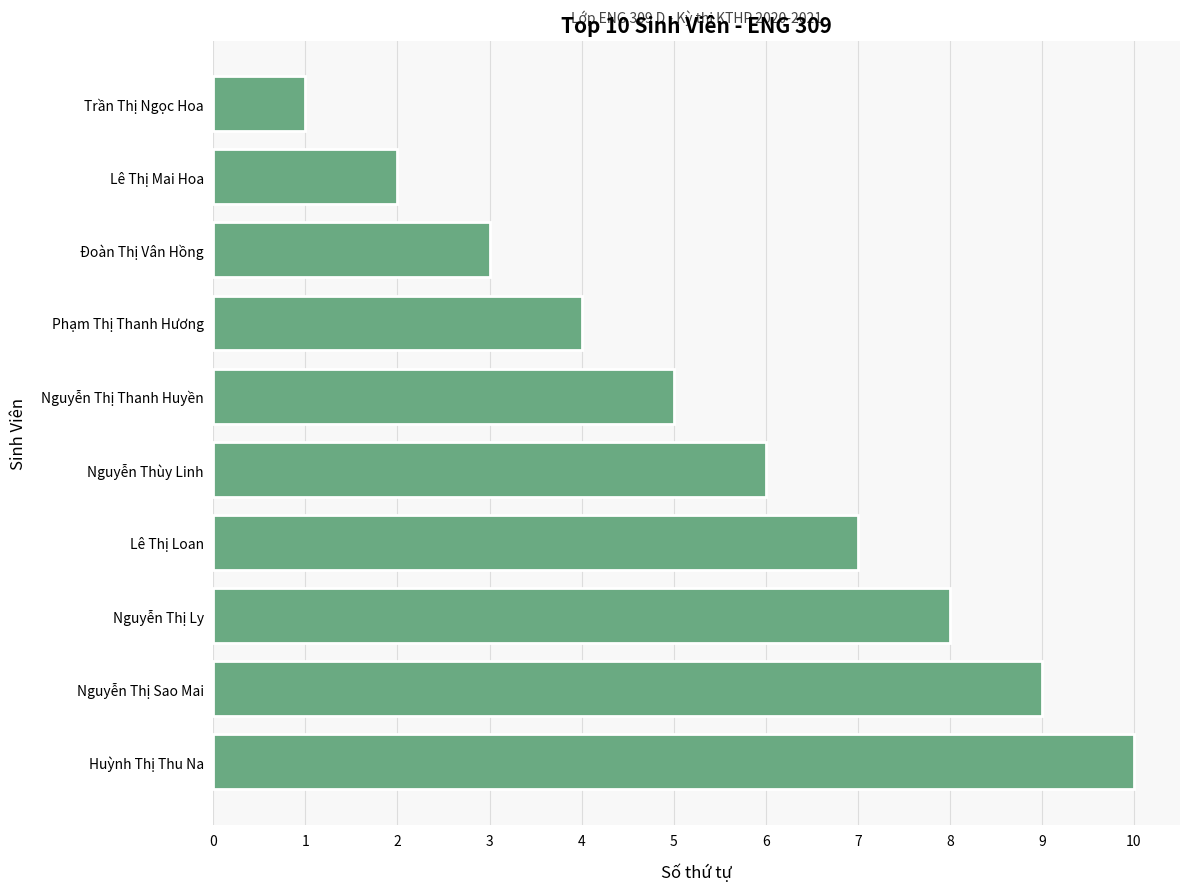

At which label is the value closest to 5?

Nguyễn Thị Thanh Huyền